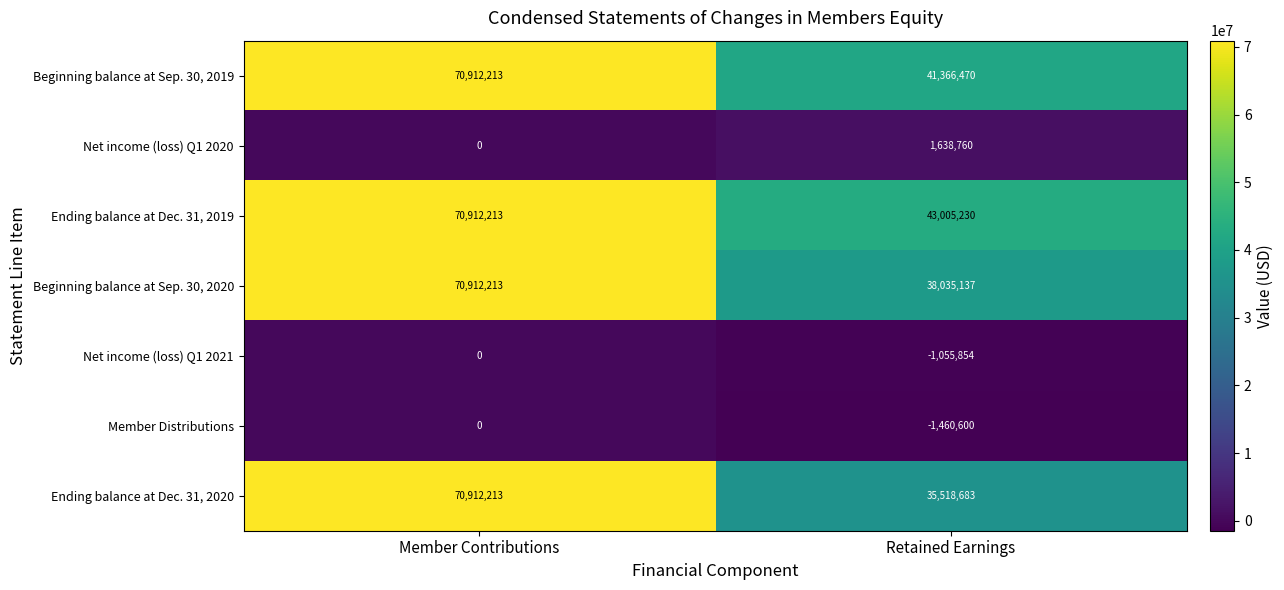

What is the minimum value shown in the chart?

-1460600